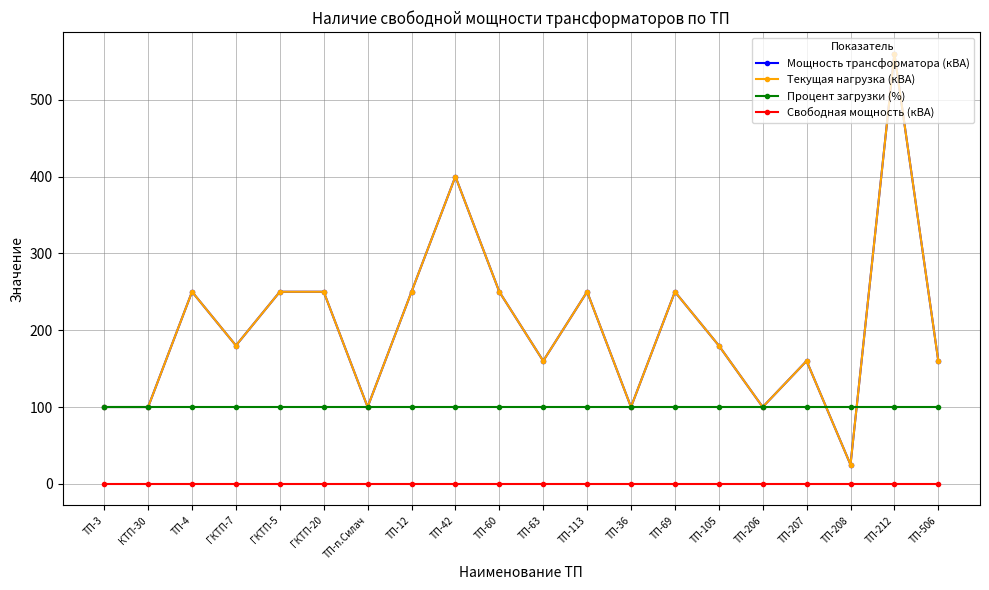

What is the approximate value of Мощность трансформатора (кВА) at КТП-30, to the nearest 50?

100